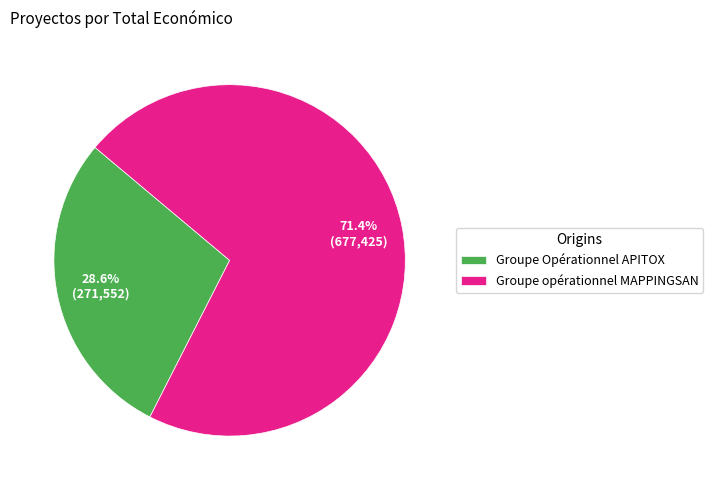

How many segments does this pie chart have?

2